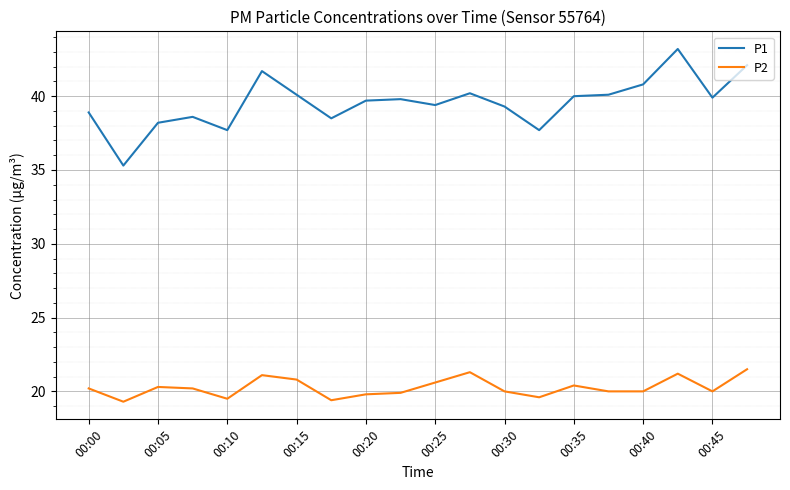

What is the sum of all P2 values?

405.1